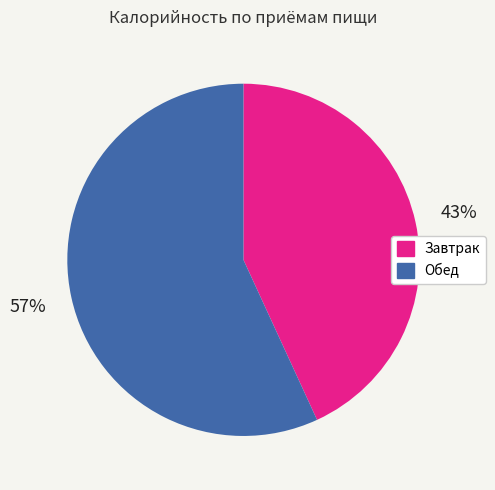

Approximately how many times larger is the value at Завтрак compared to Обед?

0.8